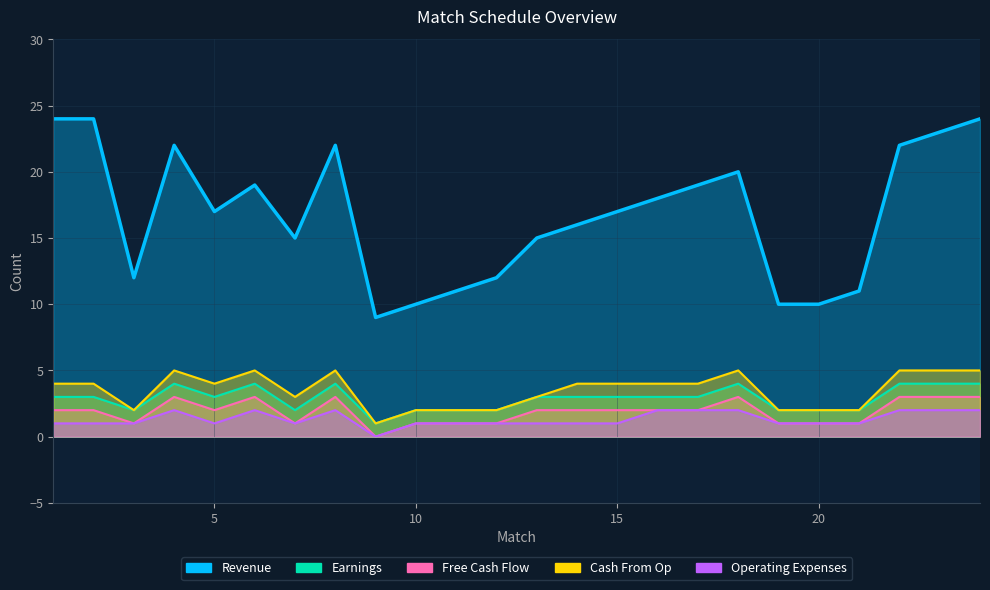

How many lines are shown in the chart?

5